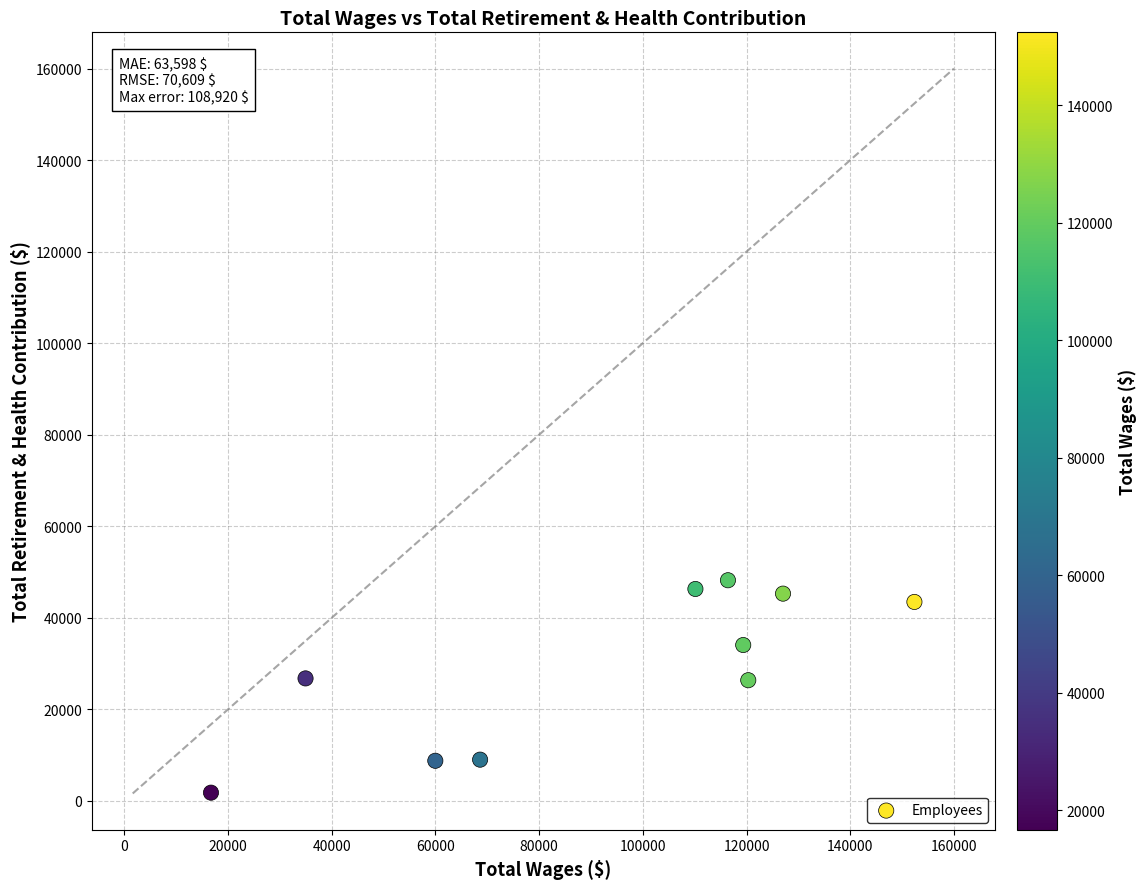

What is the range of Y values (max minus min)?

46411